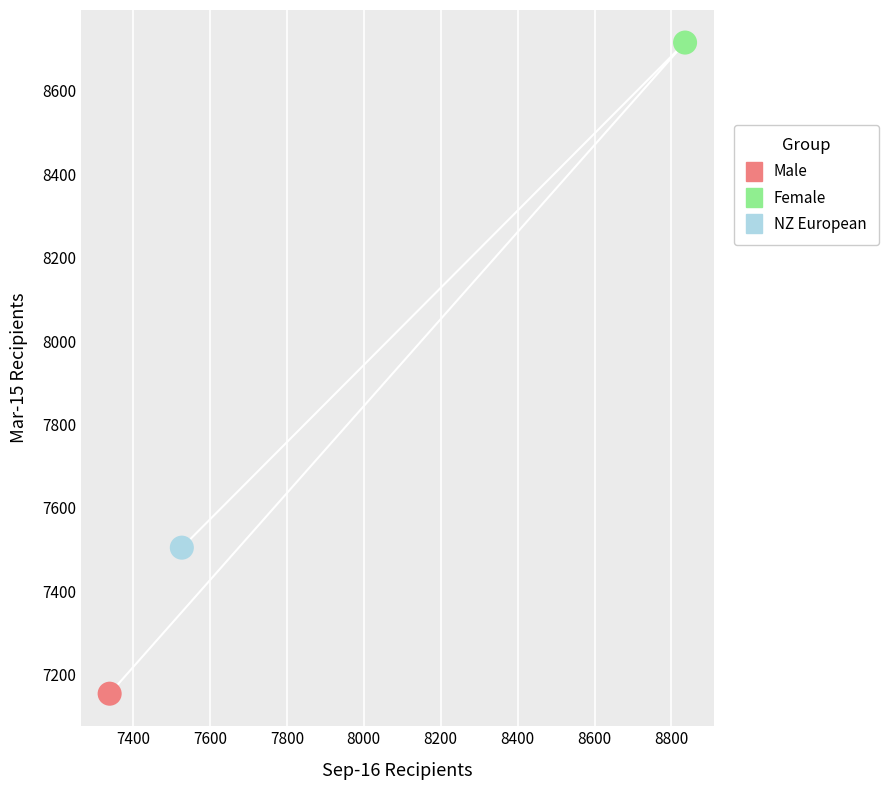

What are all the series names shown in the legend?

Male, Female, NZ European